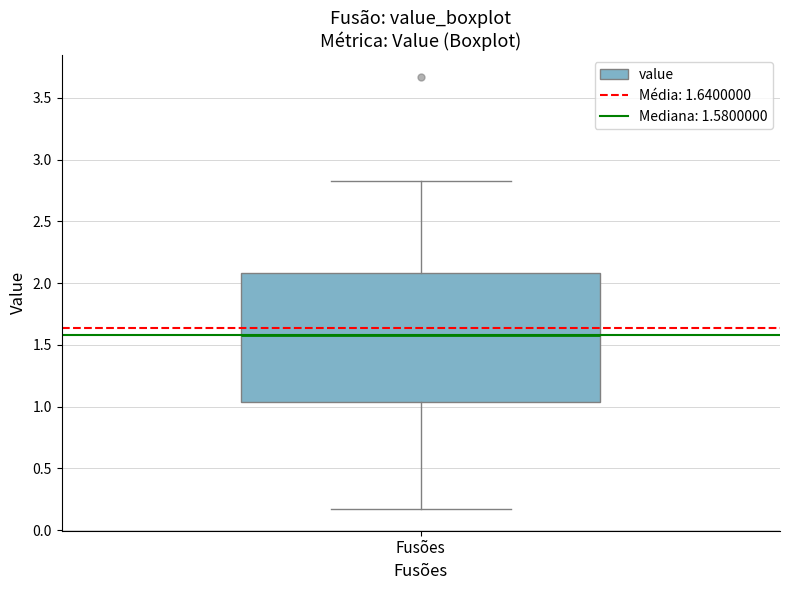

Transcribe this box plot: give where the median line is, the range the box spans, and where the two whiskers end, as read against the y-axis. The values are not printed on the chart, so give them approximately, as read against the axis.

median 1.60, box 1.05 to 2.10, whiskers 0.15 to 2.85